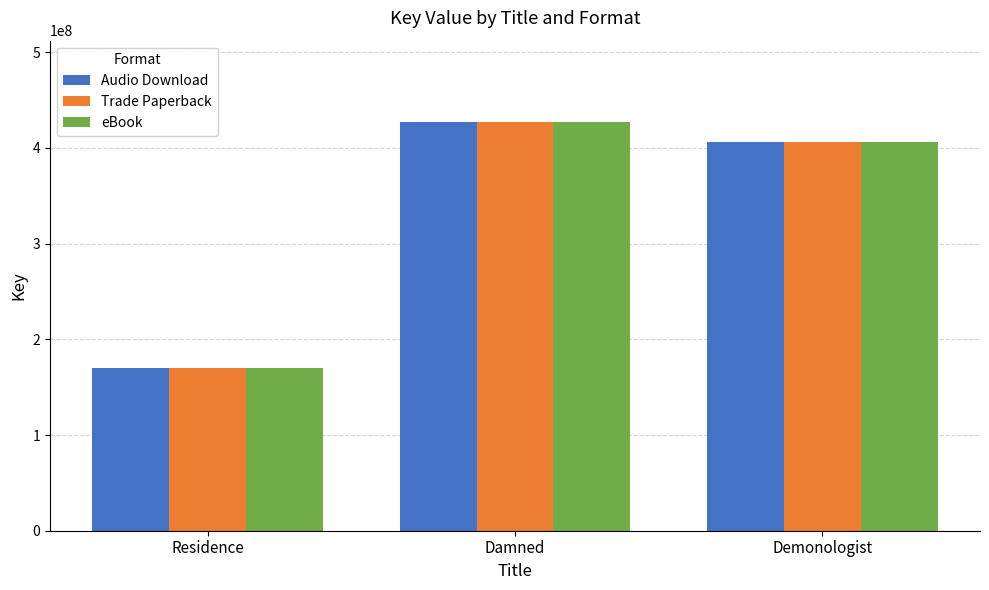

At which label does Trade Paperback reach its minimum?

Residence